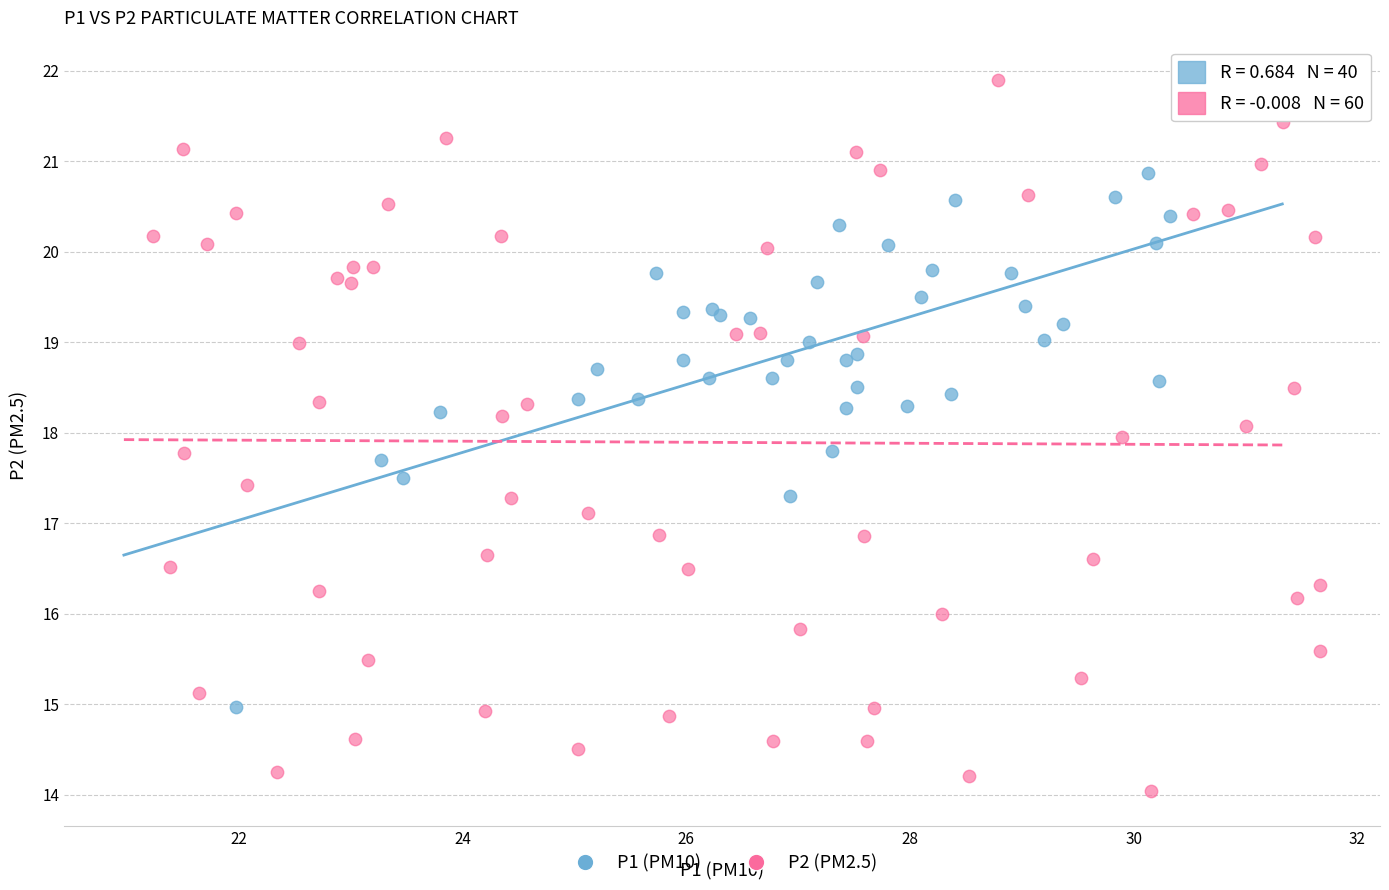

Which series contains the highest Y value?

P2 (PM2.5)